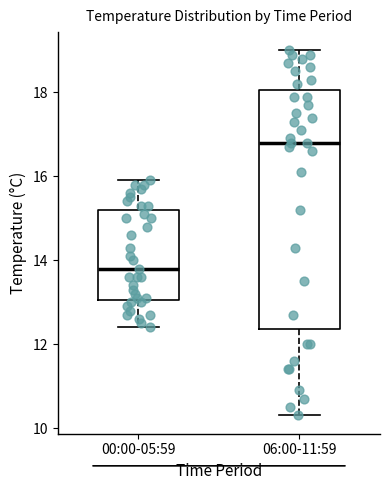

Which box's median line is the lowest?

00:00-05:59